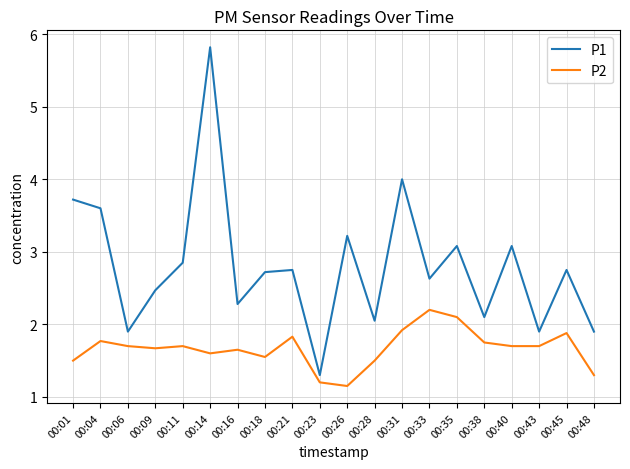

Which series changed the most between 00:38 and 00:45?

P1